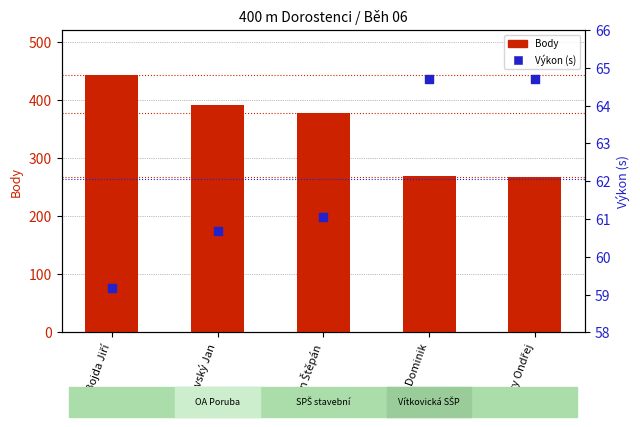

What is the total value across all series at Rodovský Jan?

451.7